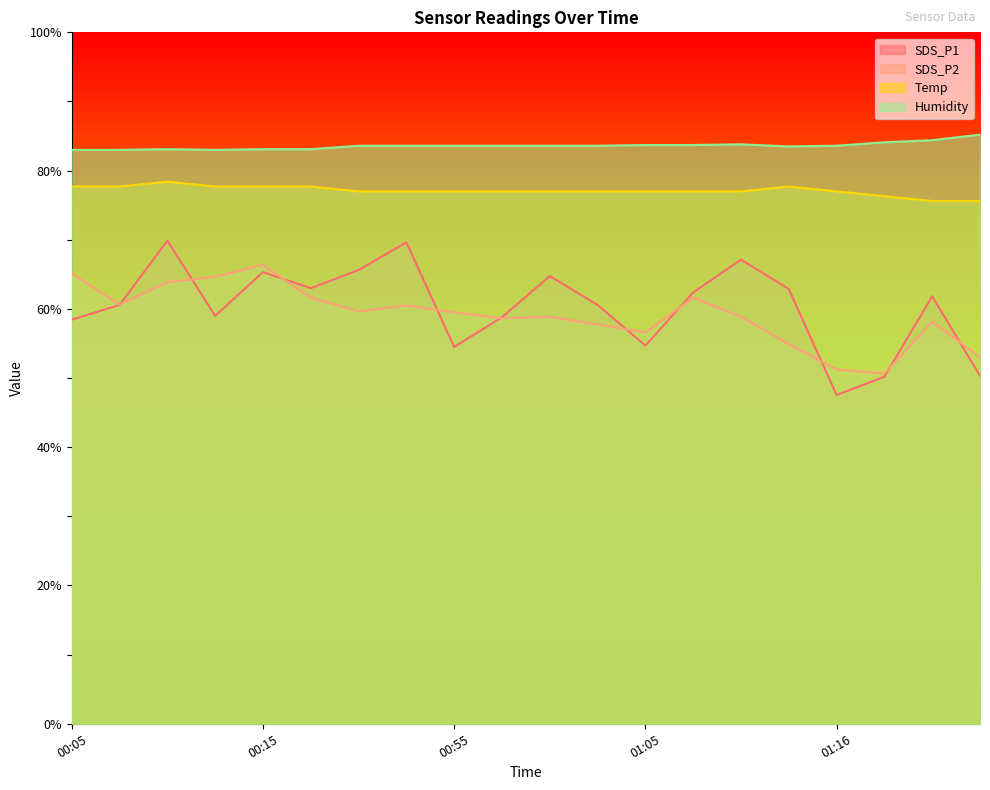

Reading right to left, transcribe all the data shown in this chart.

SDS_P1: 01:42=50.3	01:36=61.8	01:25=50.2	01:16=47.5	01:13=62.9	01:10=67.1	01:07=62.4	01:05=54.7	01:02=60.6	01:00=64.8	00:57=58.8	00:55=54.5	00:52=69.6	00:50=65.6	00:17=63.0	00:15=65.3	00:12=59.0	00:10=69.9	00:07=60.6	00:05=58.4
SDS_P2: 01:42=53.0	01:36=58.2	01:25=50.7	01:16=51.2	01:13=54.9	01:10=58.8	01:07=61.6	01:05=56.6	01:02=57.8	01:00=58.8	00:57=58.7	00:55=59.5	00:52=60.5	00:50=59.6	00:17=61.6	00:15=66.3	00:12=64.7	00:10=63.8	00:07=60.7	00:05=65.1
Temp: 01:42=75.6	01:36=75.6	01:25=76.3	01:16=77.0	01:13=77.7	01:10=77.0	01:07=77.0	01:05=77.0	01:02=77.0	01:00=77.0	00:57=77.0	00:55=77.0	00:52=77.0	00:50=77.0	00:17=77.7	00:15=77.7	00:12=77.7	00:10=78.4	00:07=77.7	00:05=77.7
Humidity: 01:42=85.2	01:36=84.4	01:25=84.1	01:16=83.6	01:13=83.5	01:10=83.8	01:07=83.7	01:05=83.7	01:02=83.6	01:00=83.6	00:57=83.6	00:55=83.6	00:52=83.6	00:50=83.6	00:17=83.1	00:15=83.1	00:12=83.0	00:10=83.1	00:07=83.0	00:05=83.0